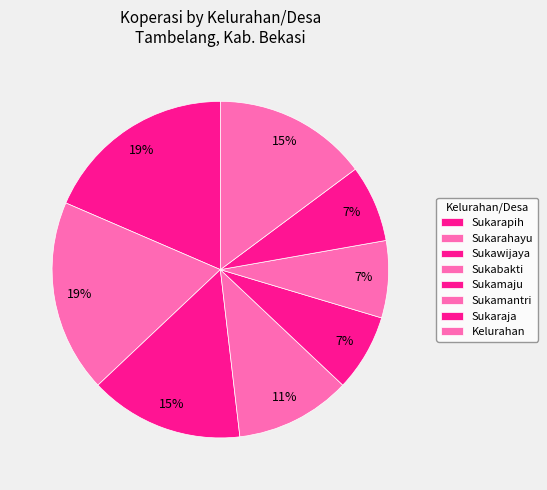

How many segments does this pie chart have?

8